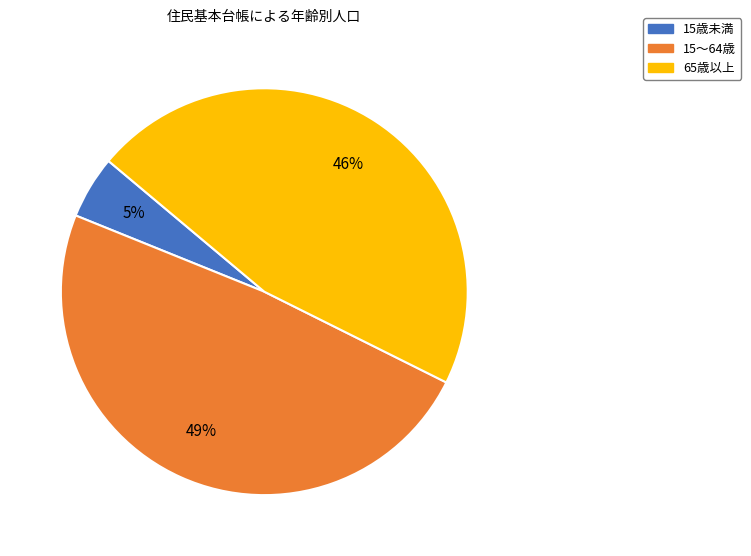

What percentage is the 15歳未満 slice, to the nearest percent?

5%